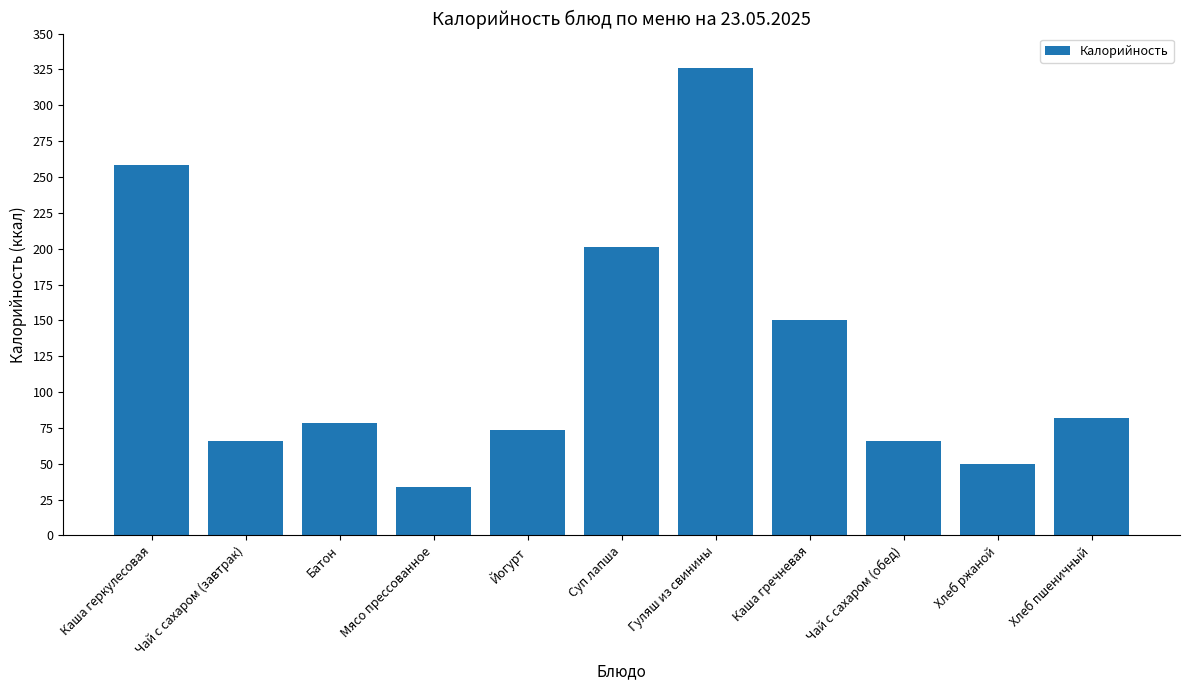

Reading left to right, extract all data points from this chart.

258.3	66.2	78.5	33.6	73.7	201.4	326.0	150.1	66.2	49.6	82.0